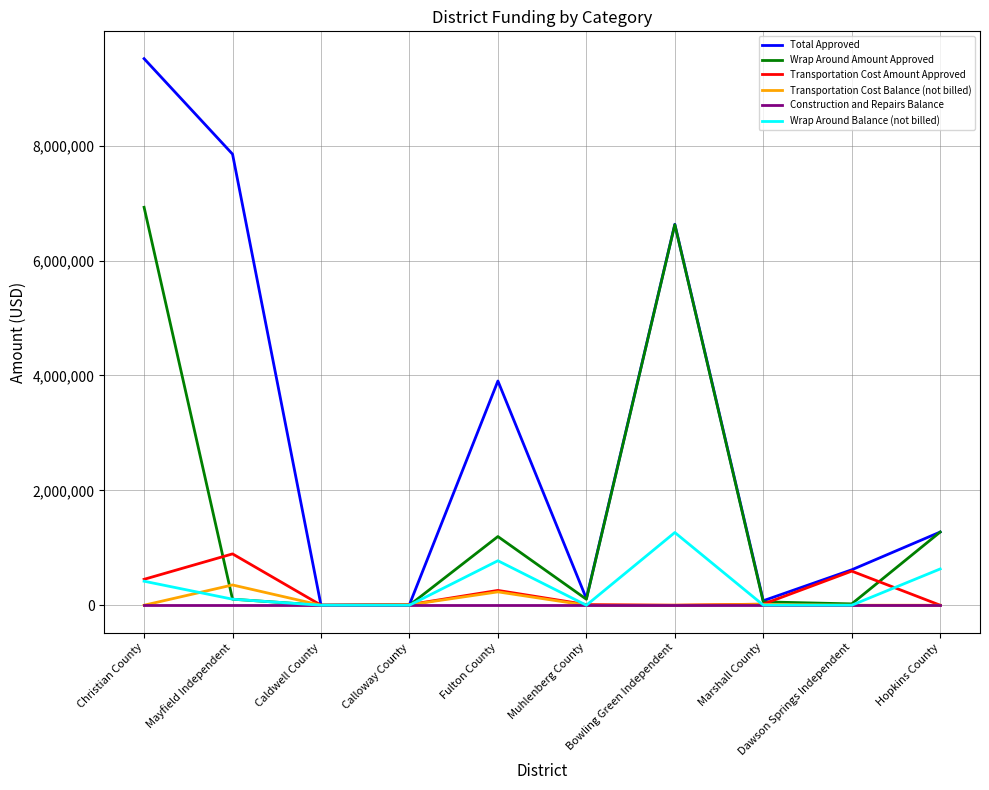

Which series changed the most between Mayfield Independent and Hopkins County?

Total Approved